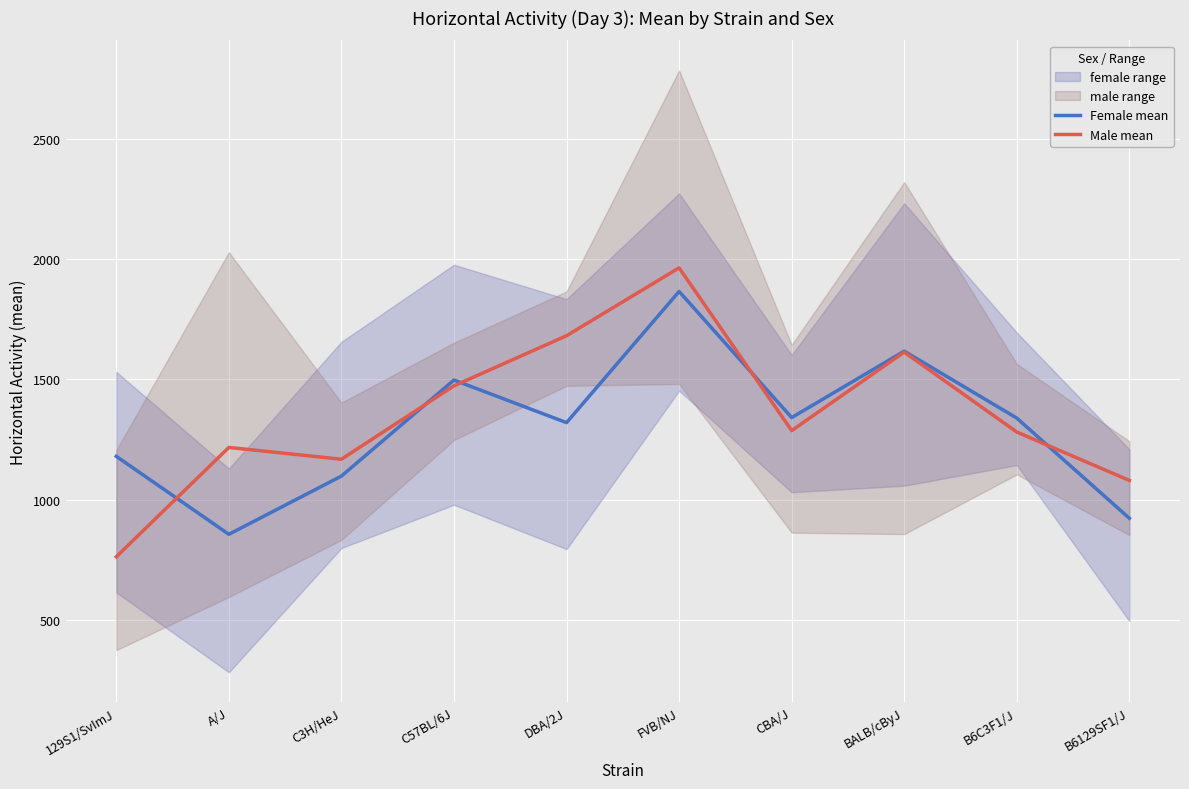

How many data points in Male mean are above 1287?

4